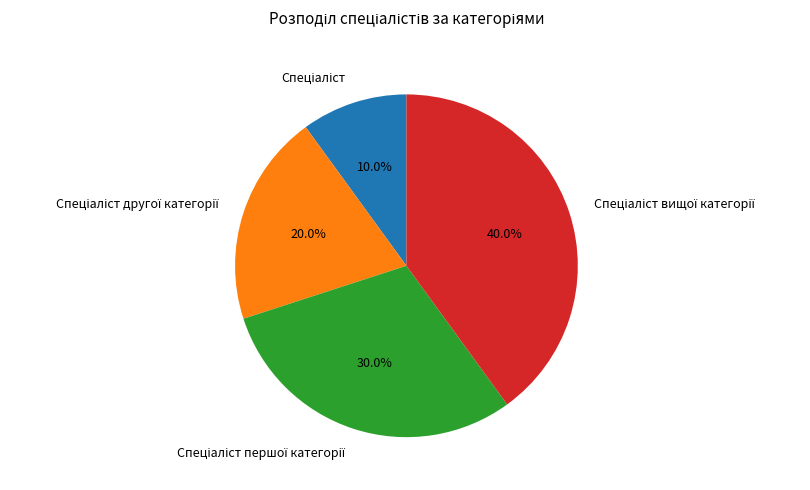

Is there any slice that represents more than half of the pie?

No